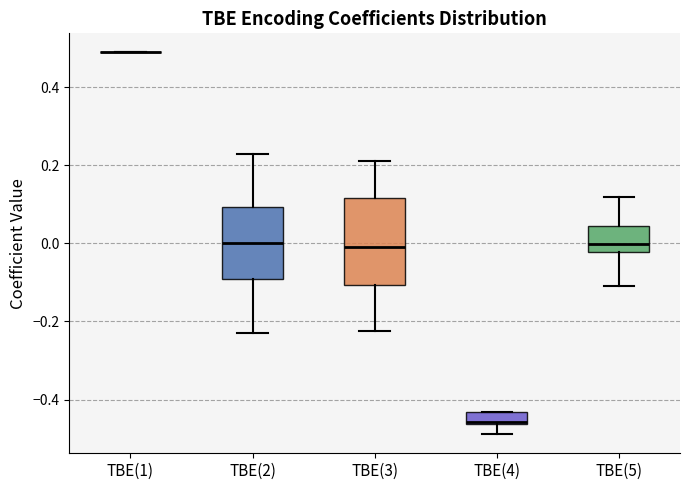

Reading left to right, read every box against the y-axis: the position of its median line, the range the box covers, and the ends of its whiskers. The values are not printed on the chart, so give them approximately, as read against the axis.

TBE(1): box collapsed to a line at 0.48, whiskers 0.48 to 0.48
TBE(2): median 0.00, box -0.10 to 0.10, whiskers -0.22 to 0.22
TBE(3): median -0.02, box -0.10 to 0.12, whiskers -0.22 to 0.22
TBE(4): median -0.46 (just above the box's lower edge), box -0.46 to -0.44, whiskers -0.48 to -0.44
TBE(5): median 0.00, box -0.02 to 0.04, whiskers -0.10 to 0.12